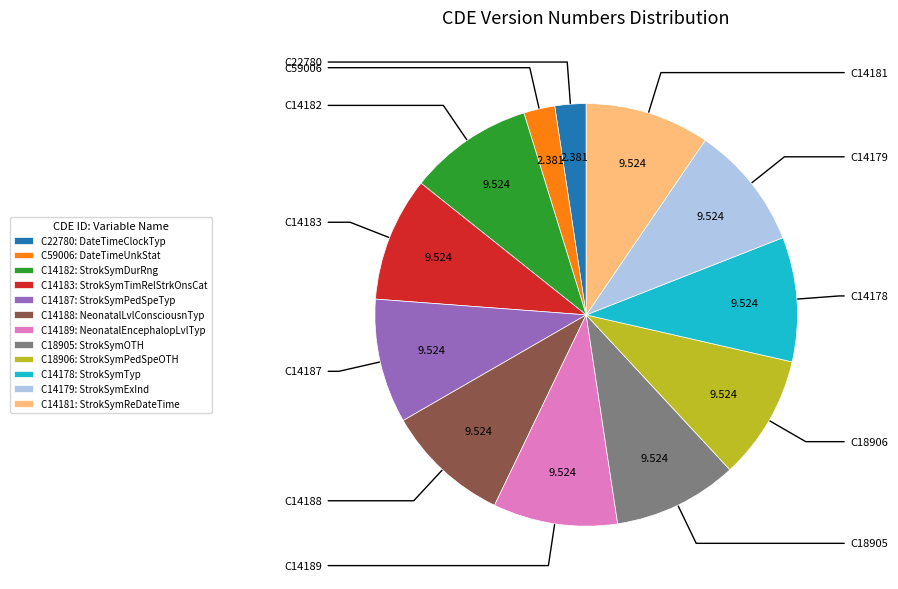

Does C14179: StrokSymExInd account for over 50% of the chart?

No